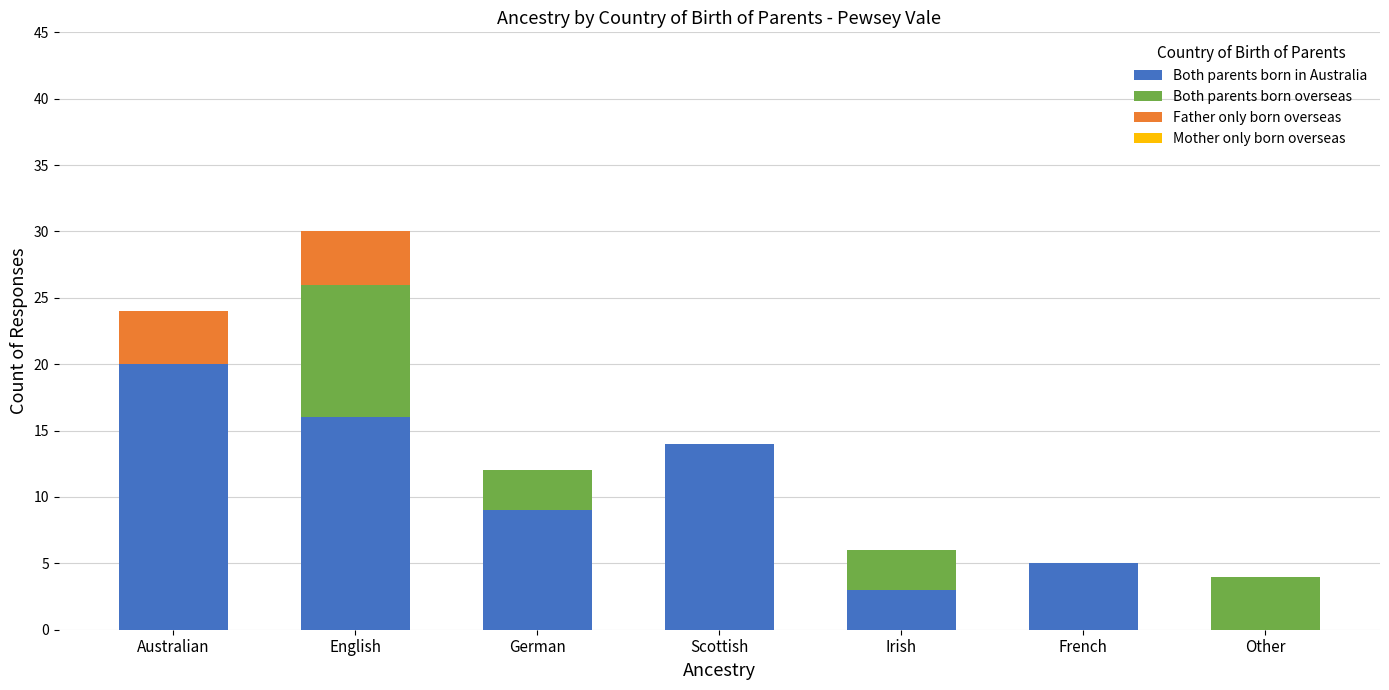

What is the highest value of the Both parents born in Australia series?

20